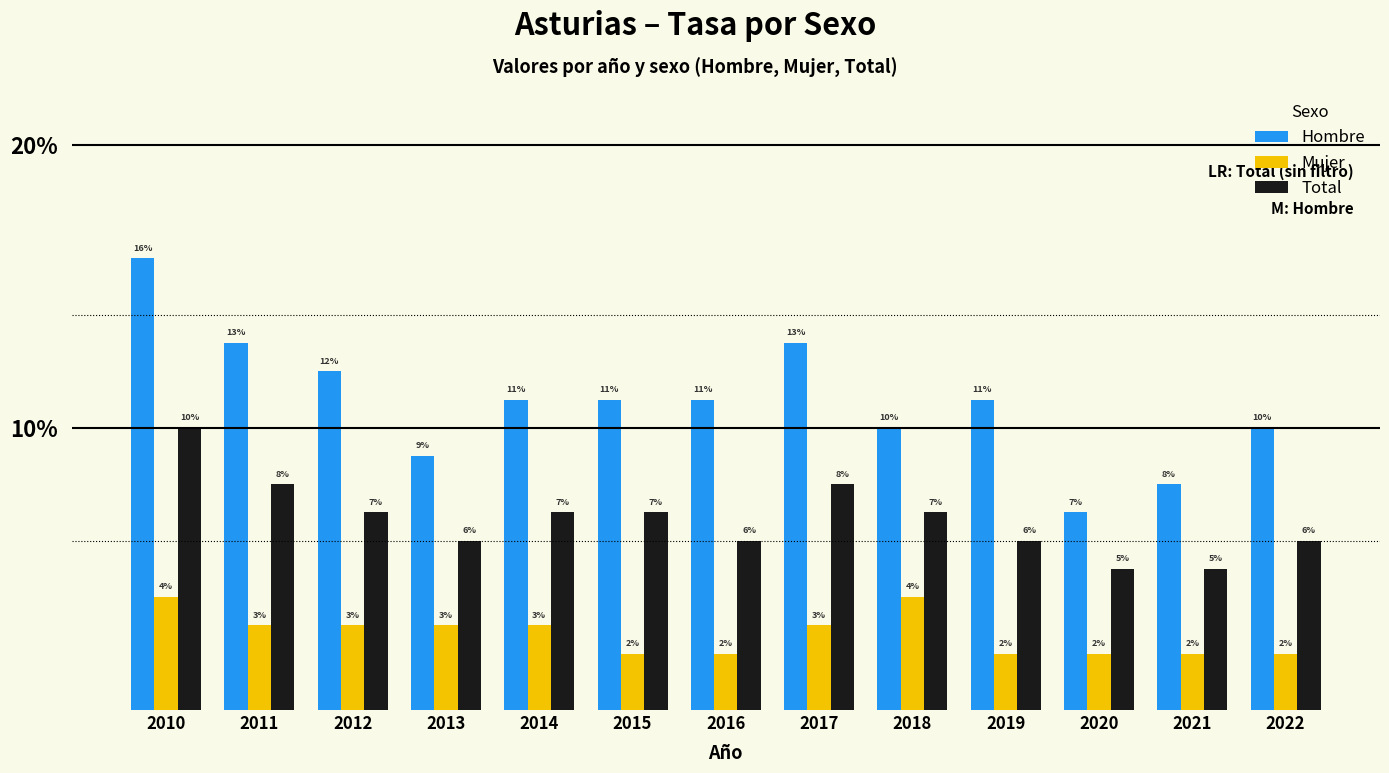

What are all the series names shown in the legend?

Hombre, Mujer, Total